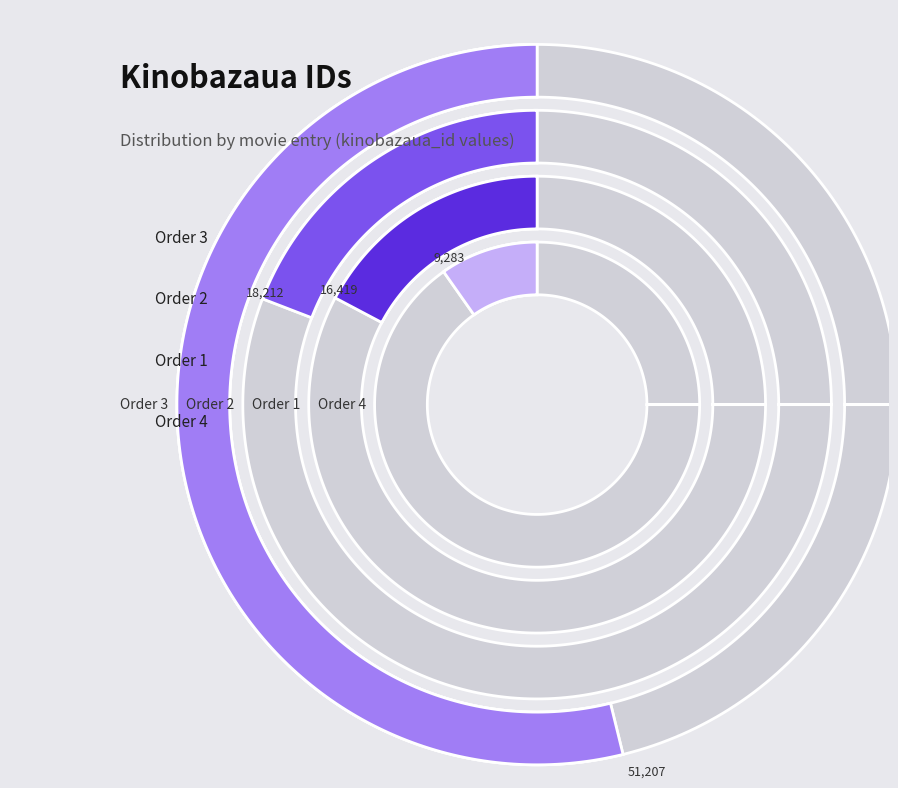

What is the change in value from 1 to 3?

+34788